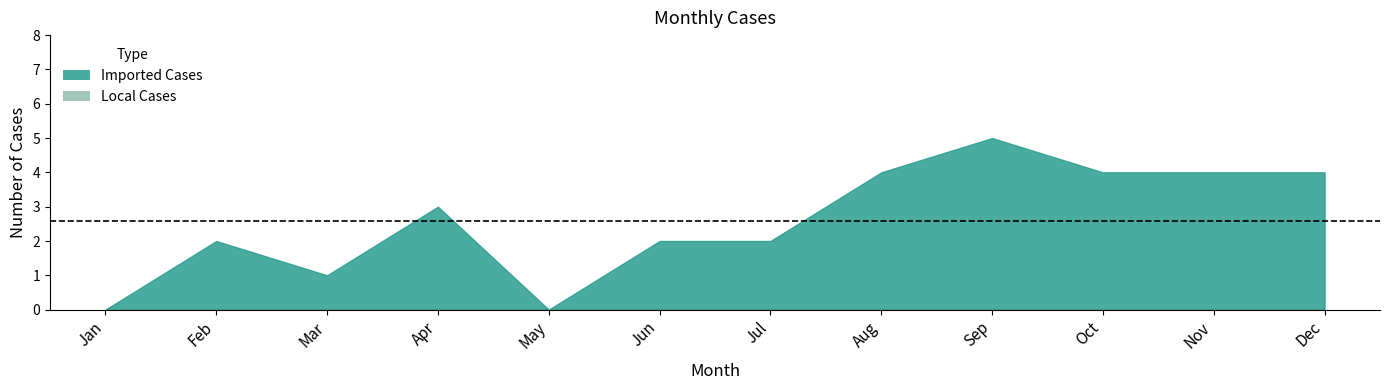

What is the difference between the highest and lowest values at Jun?

2